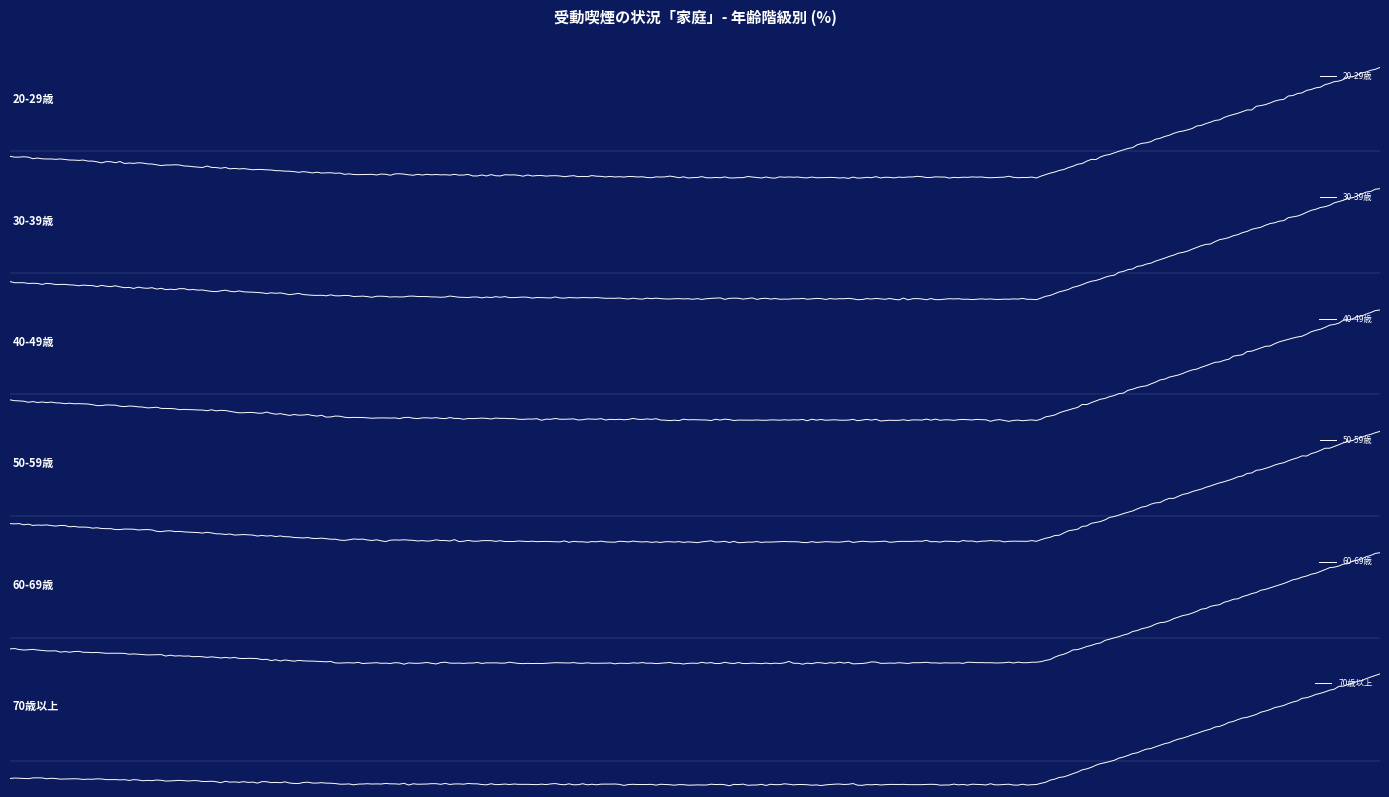

Reading left to right, what are all the values shown in this chart?

20-29歳: 15.9	4.9	2.8	2.9	73.6
30-39歳: 13.7	4.2	2.7	2.3	77.1
40-49歳: 15.1	3.2	1.5	1.5	78.7
50-59歳: 14.5	3.0	1.6	2.3	78.6
60-69歳: 12.0	1.9	1.7	2.2	82.1
70歳以上: 6.7	1.8	1.2	1.3	89.0